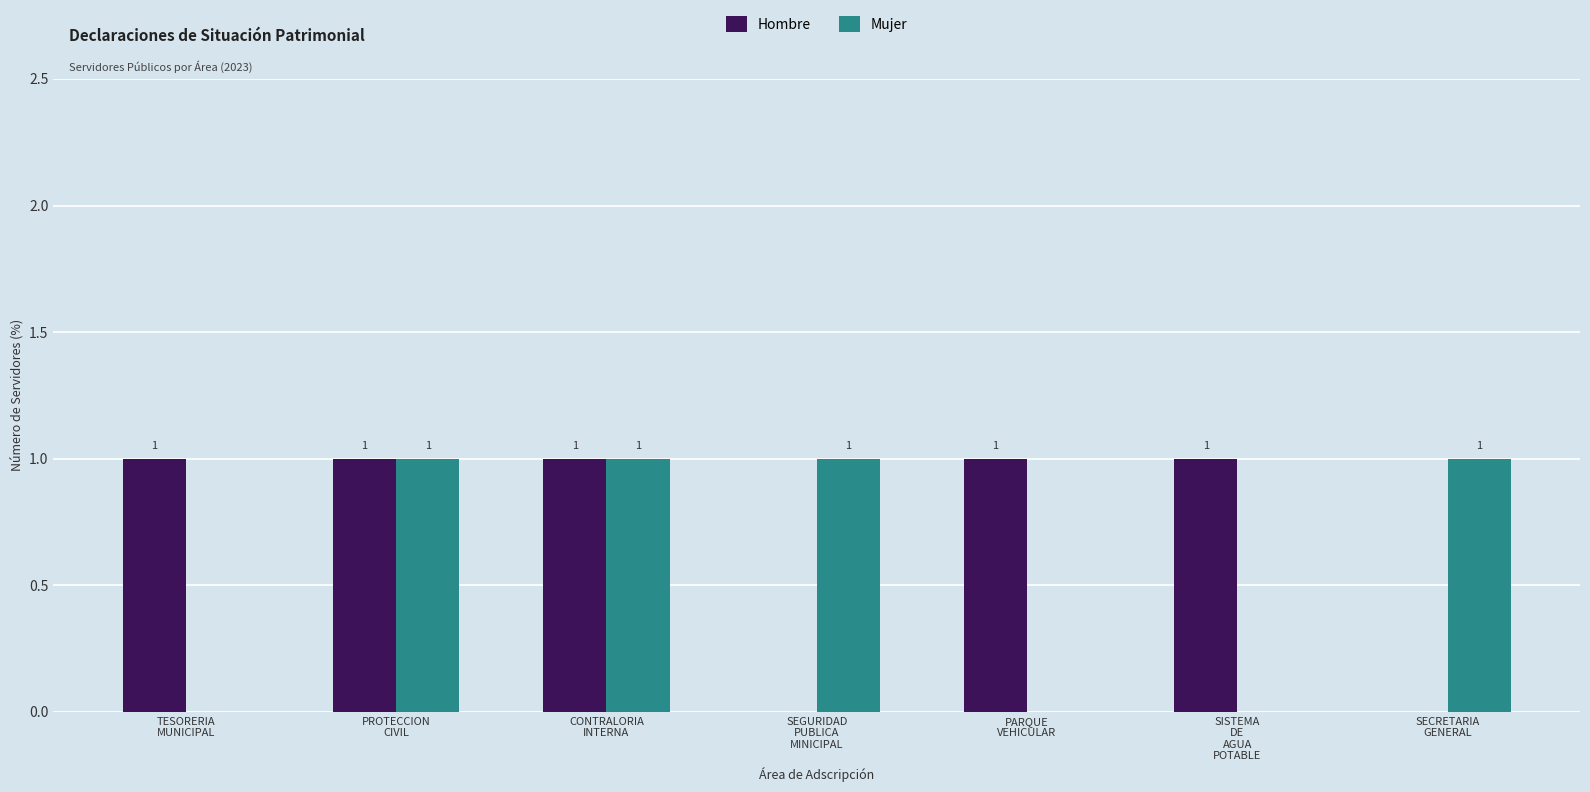

Does the chart contain stacked bars?

No